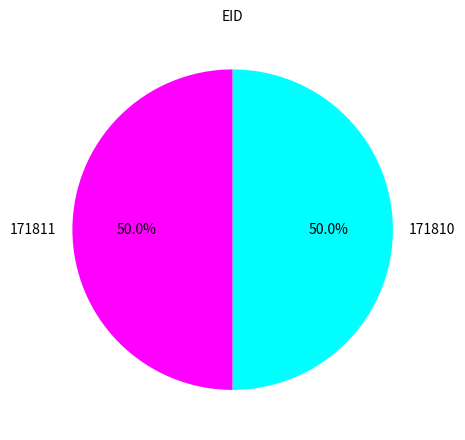

What is the ratio of the value at 171811 to the value at 171810?

1.0